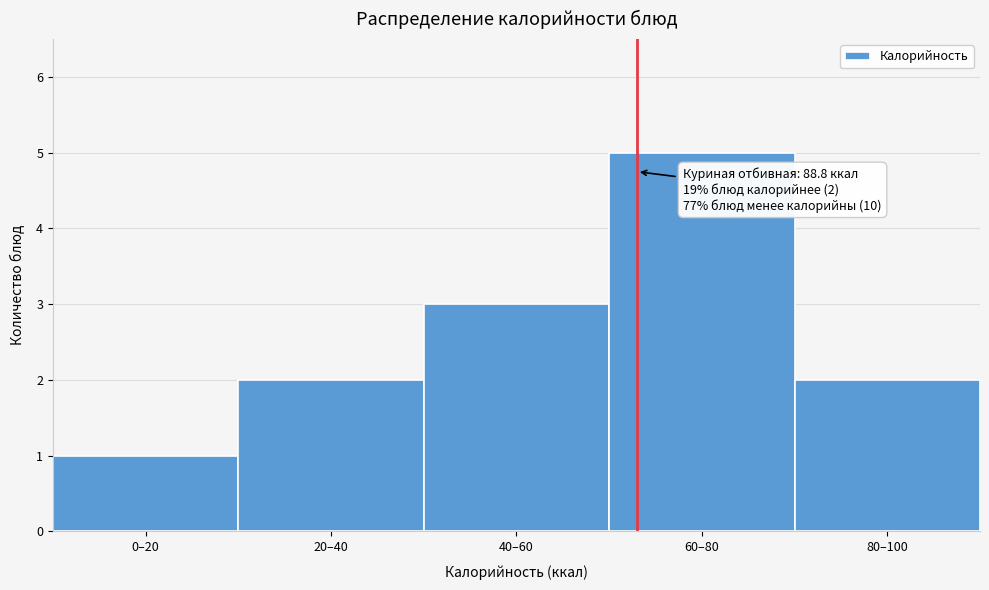

Reading right to left, transcribe all the data shown in this chart.

80–100=2	60–80=5	40–60=3	20–40=2	0–20=1